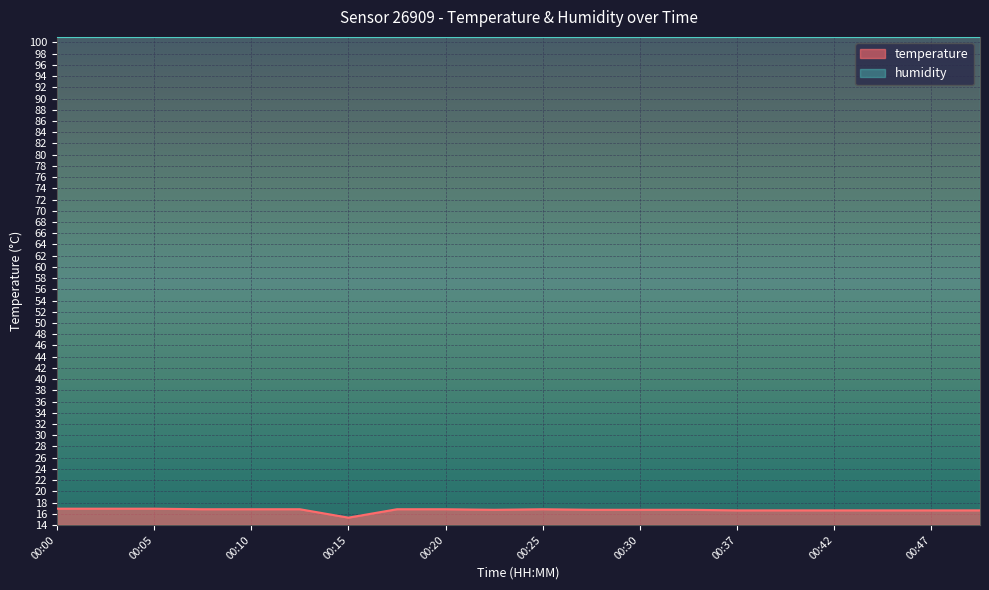

Does the chart display data point markers on the line(s)?

No